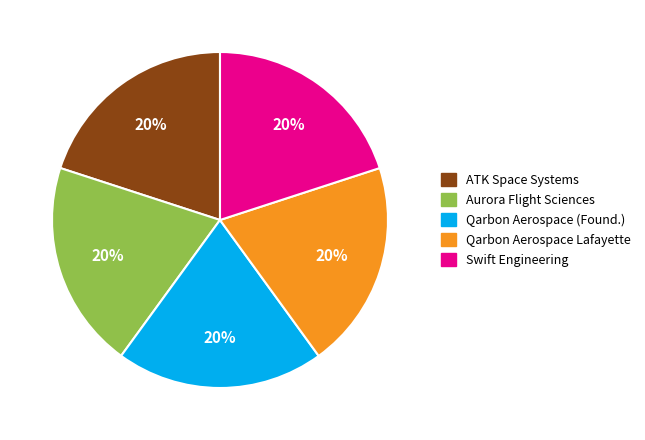

To the nearest percent, what is the average slice percentage?

20%